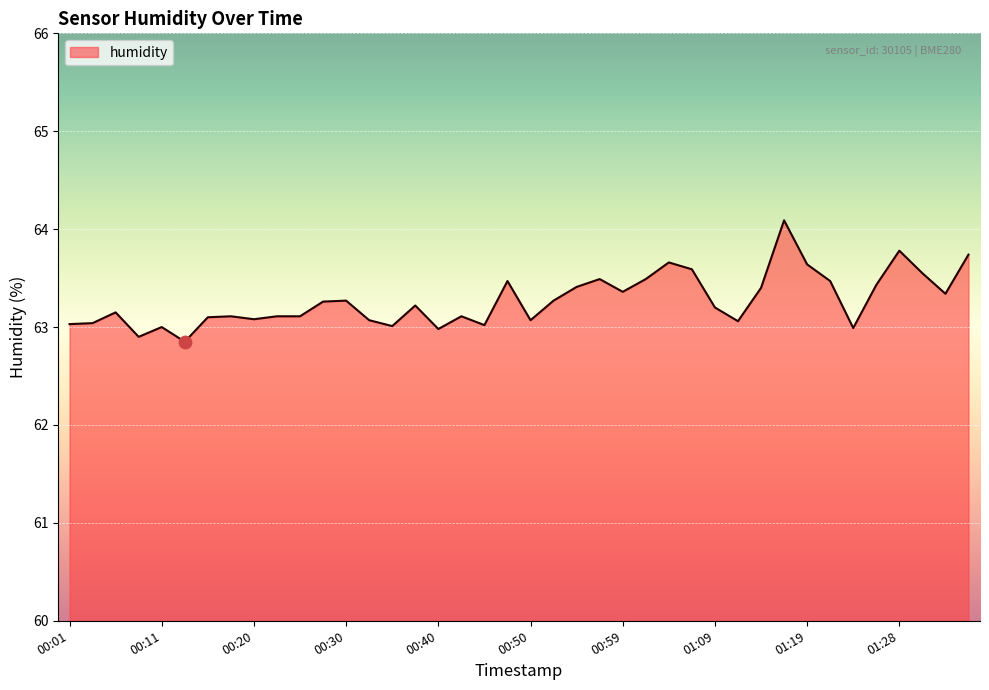

What is the difference between the maximum and minimum values?

1.2